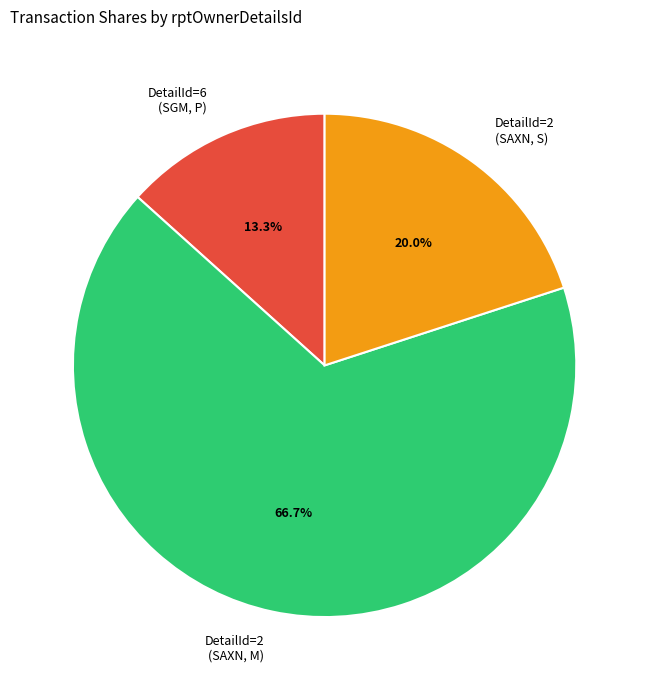

Which category has the smallest portion of the pie?

DetailId=6 (SGM, P)